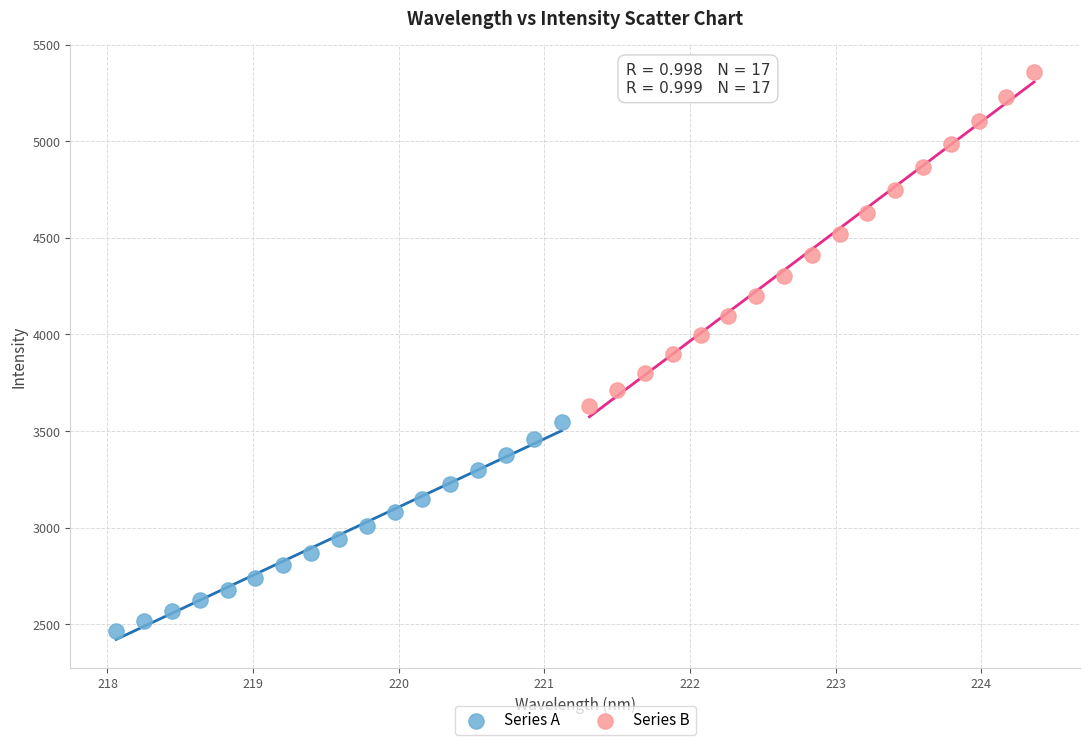

What are all the series names shown in the legend?

Series A, Series B